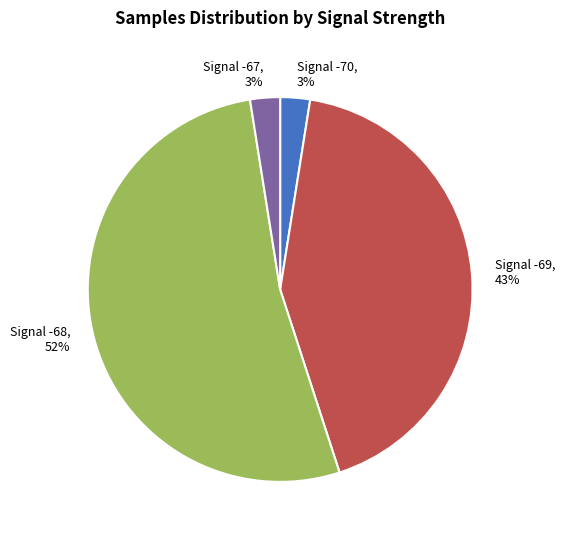

What is the largest slice in the pie chart?

Signal -68